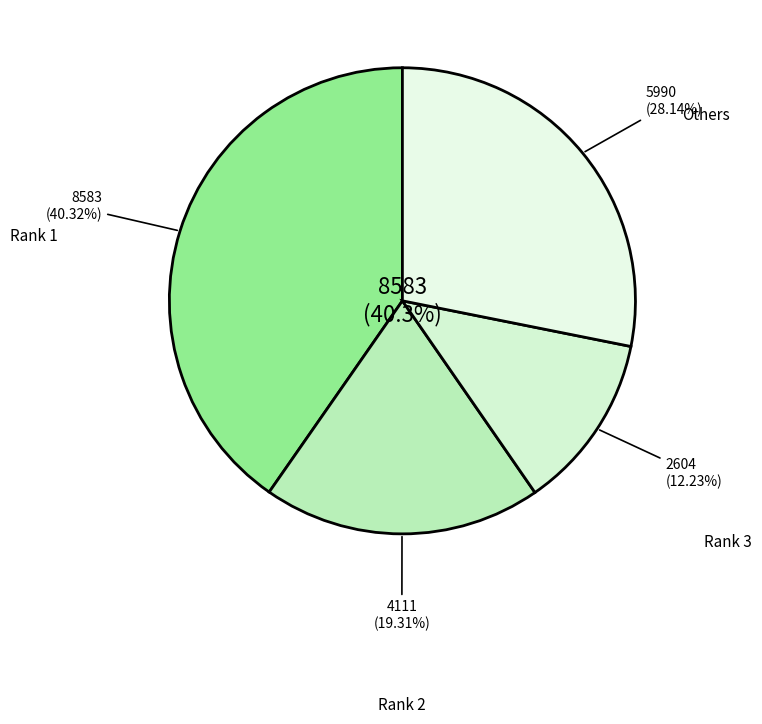

Do 5 and 6 together represent more than half of the pie?

No